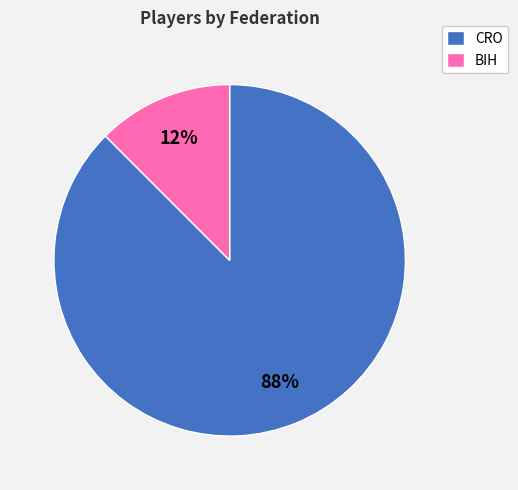

Rank the categories by value from lowest to highest.

BIH, CRO